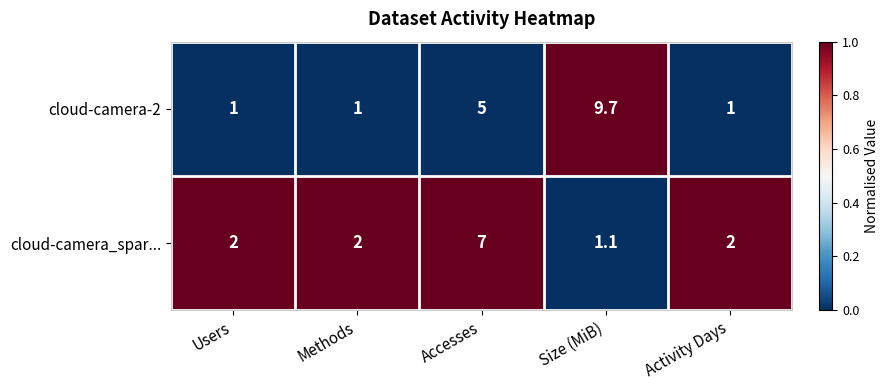

Rank the series by their average value, from lowest to highest.

cloud-camera_spar..., cloud-camera-2